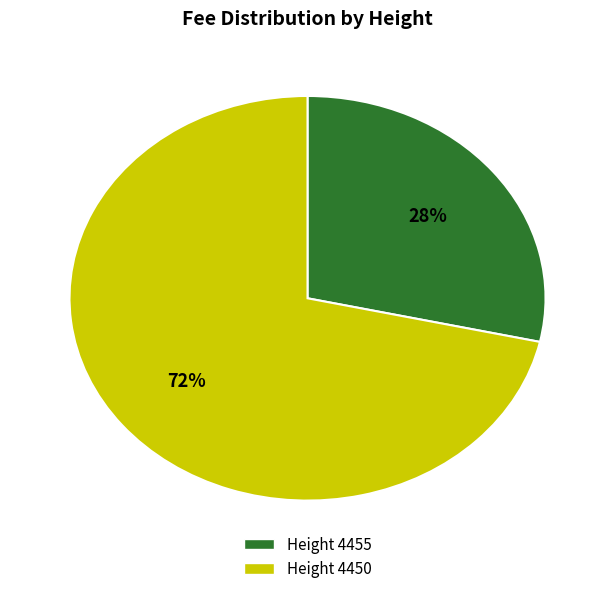

How many segments does this pie chart have?

2